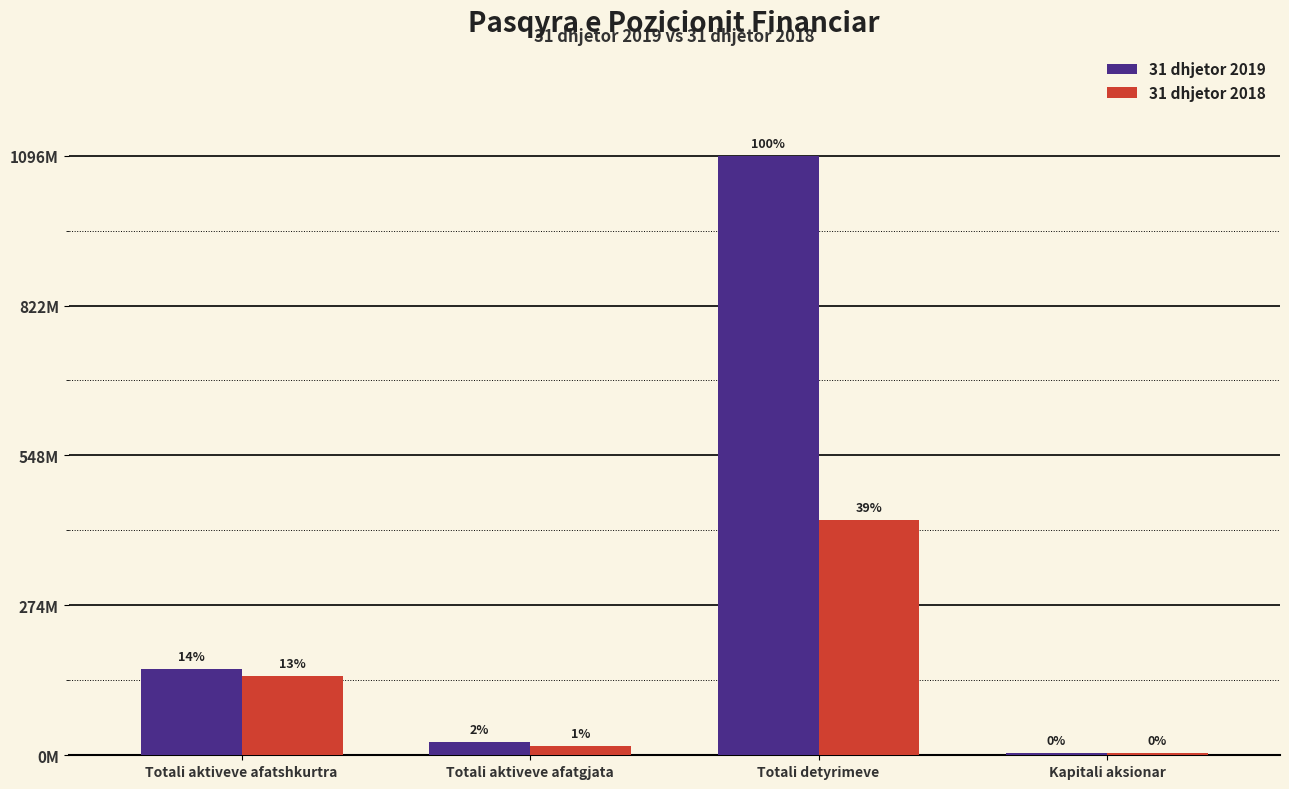

Read the 31 dhjetor 2018 value at Kapitali aksionar.

3500000